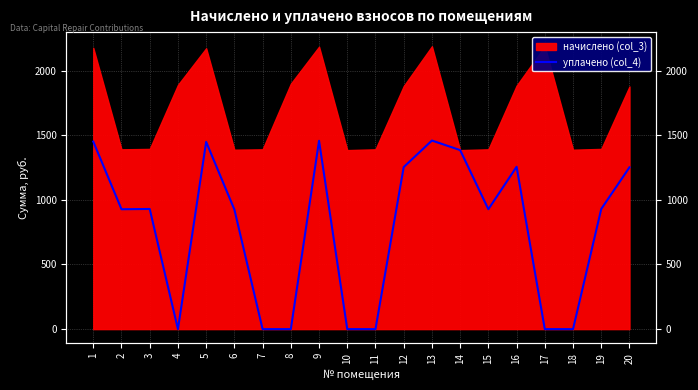

How many lines are shown in the chart?

1